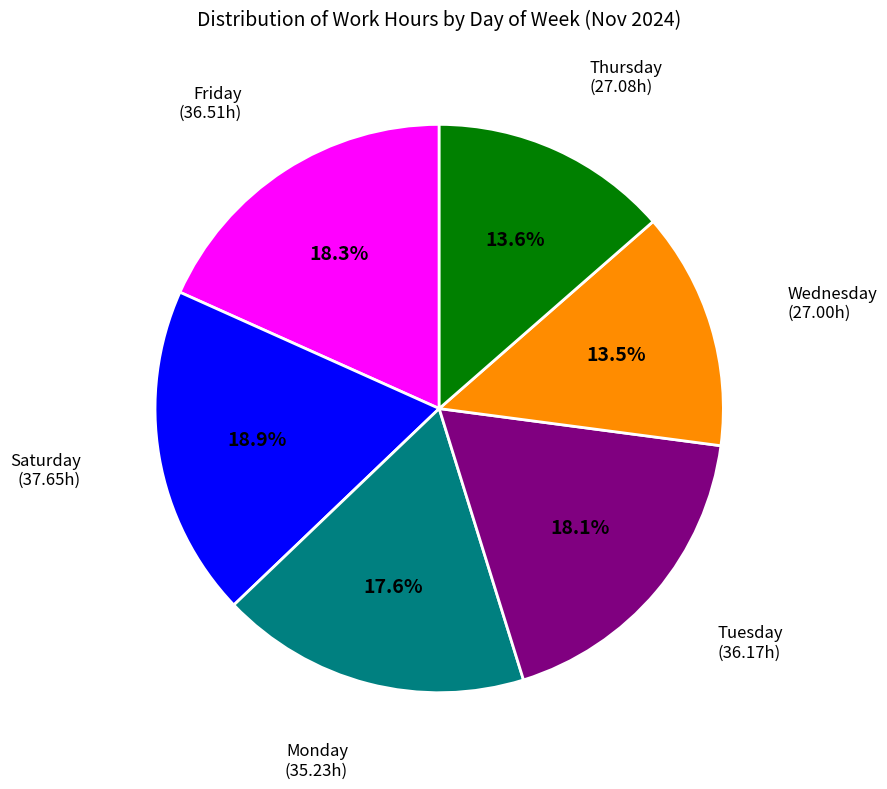

Is there any slice that represents more than half of the pie?

No